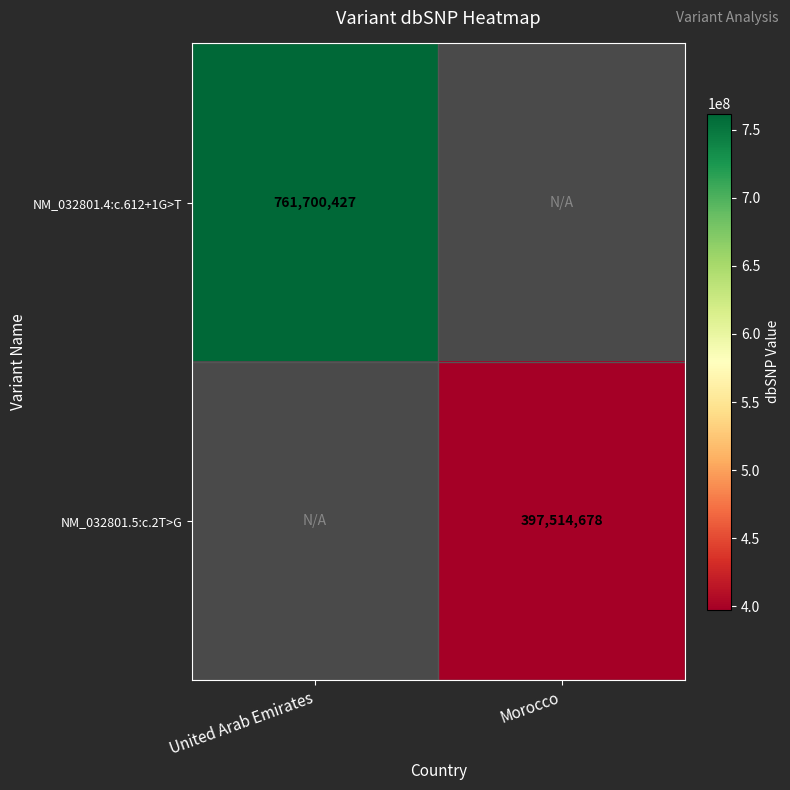

The NM_032801.4:c.612+1G>T series shows 761700427 at United Arab Emirates. True or false?

True